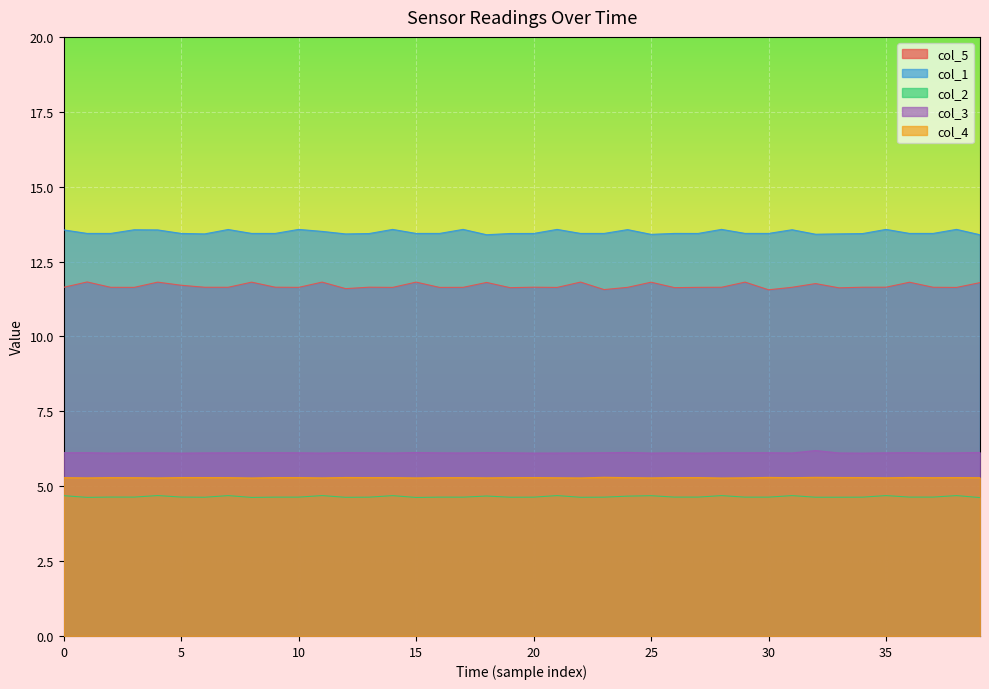

True or false: col_5 and col_2 cross at least once.

False